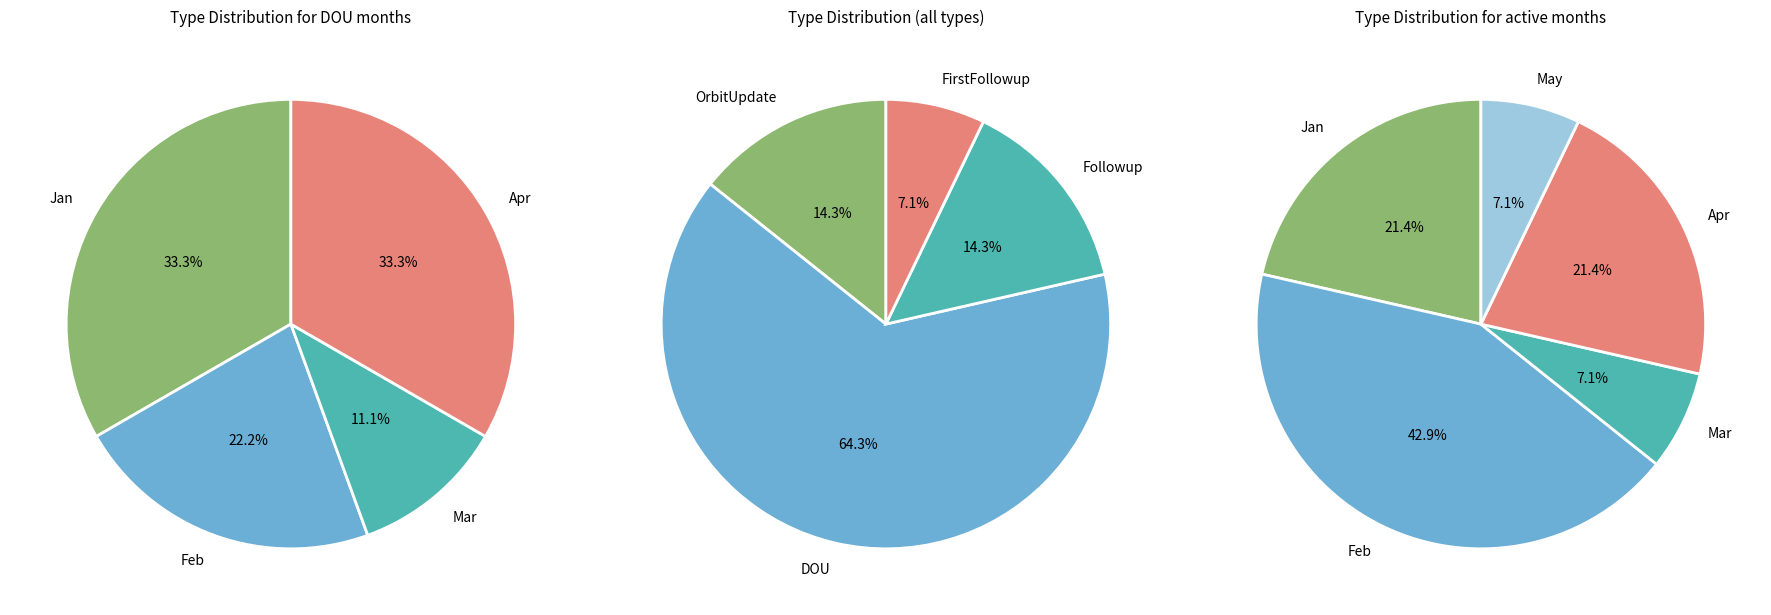

Which series has the largest range (max minus min)?

DOU